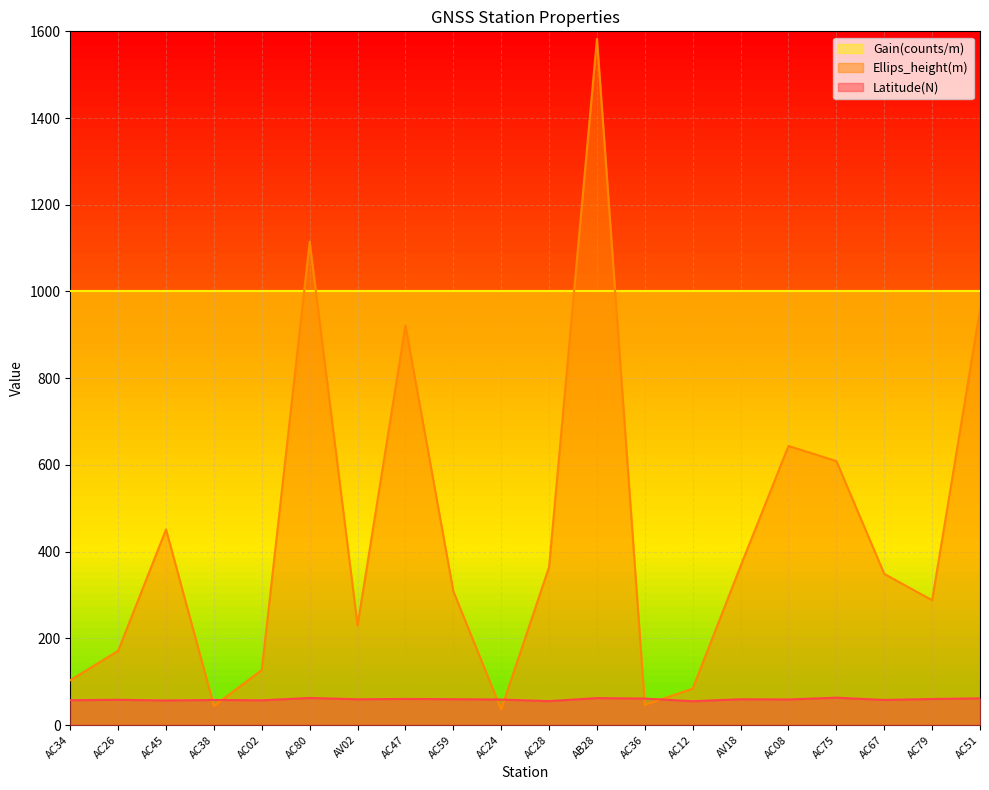

What is the minimum value shown in the chart?

35.8